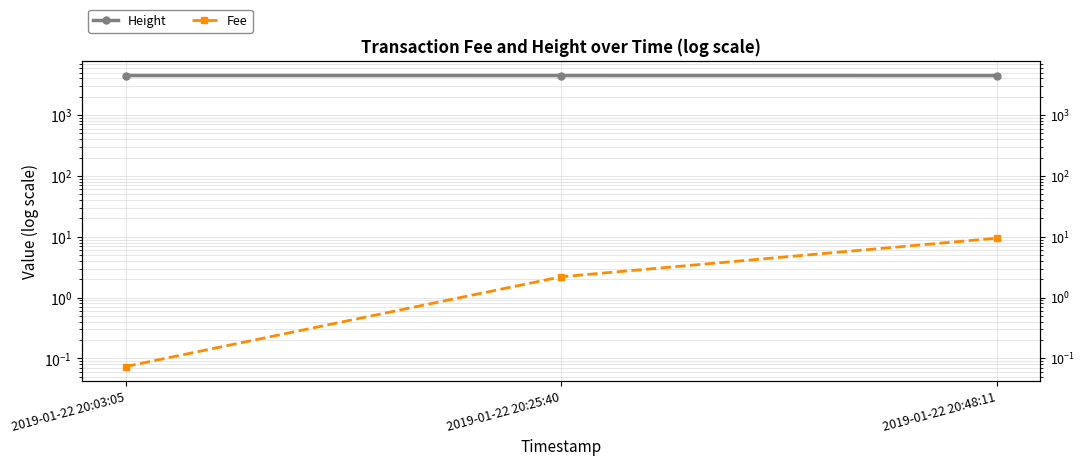

What are all the series names shown in the legend?

Height, Fee